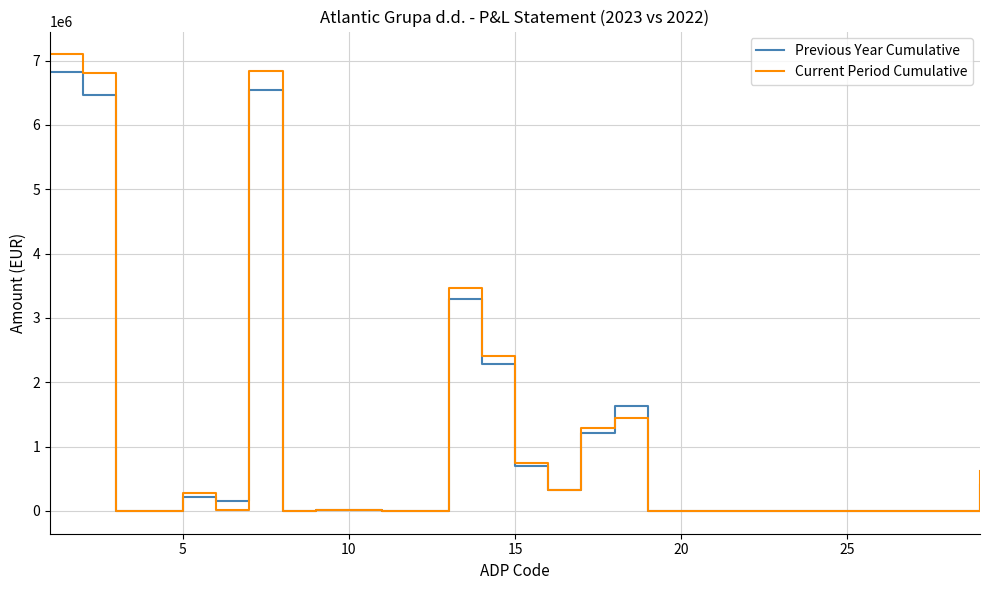

Which series has the widest spread of values?

Current Period Cumulative